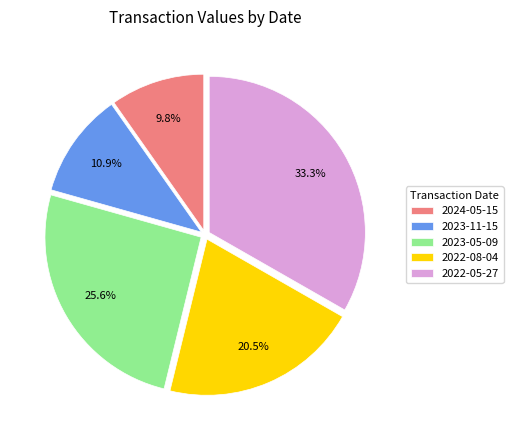

What percentage do 2022-05-27 and 2023-05-09 together represent?

58.8%